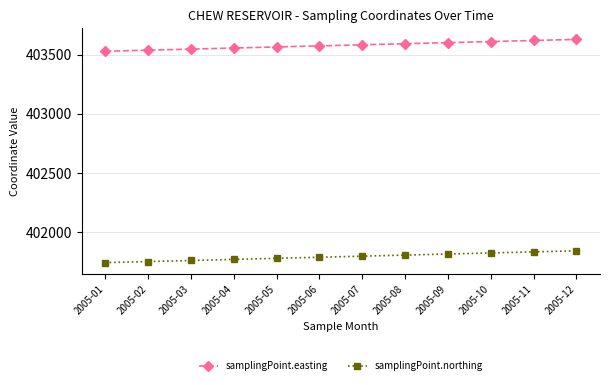

What is the sum of all samplingPoint.northing values?

4821528.0